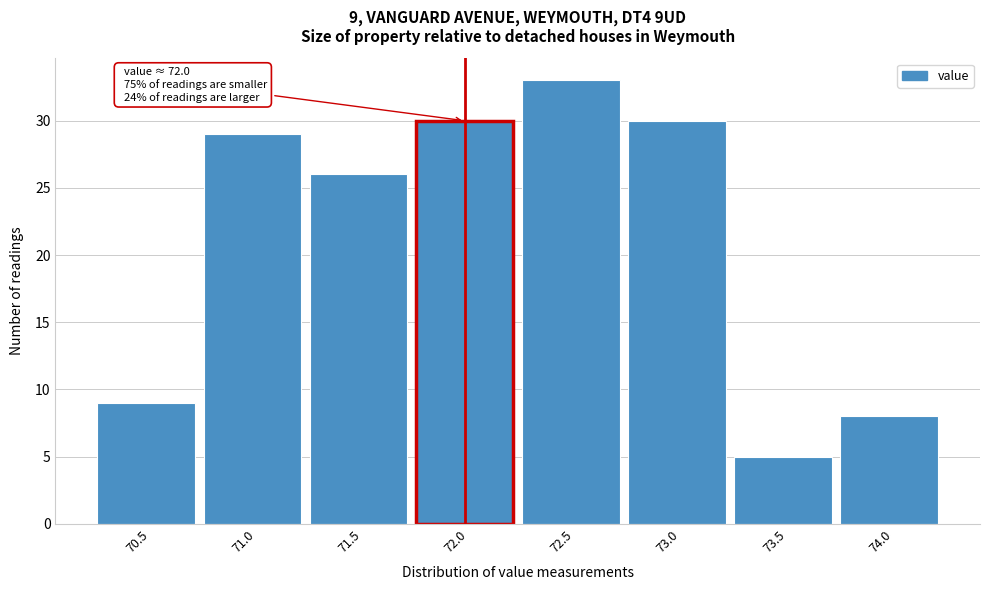

Reading right to left, extract all data points from this chart.

8	5	30	33	30	26	29	9